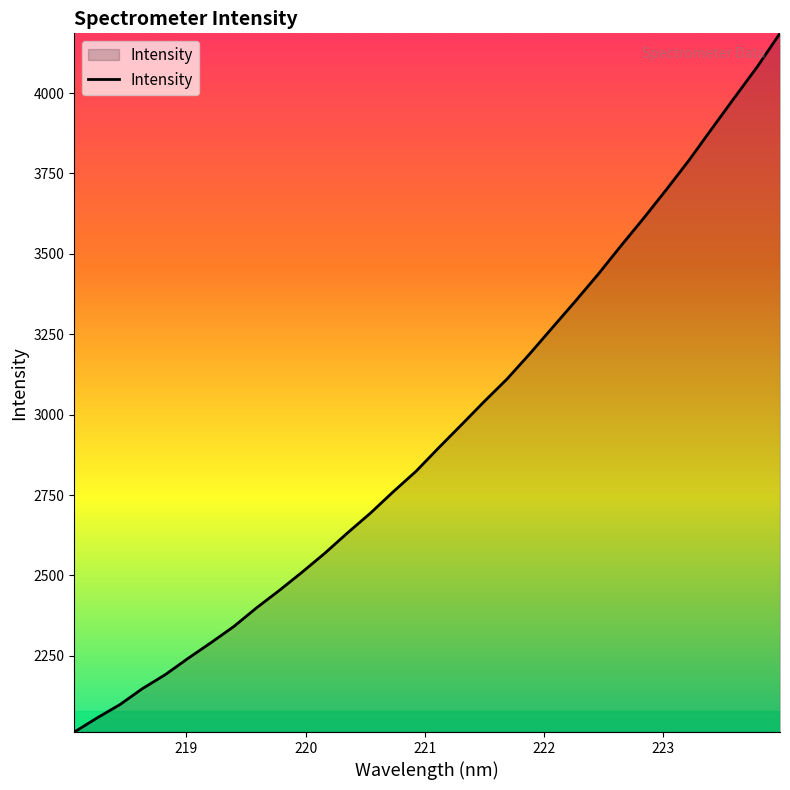

What is the greatest value displayed?

4185.8